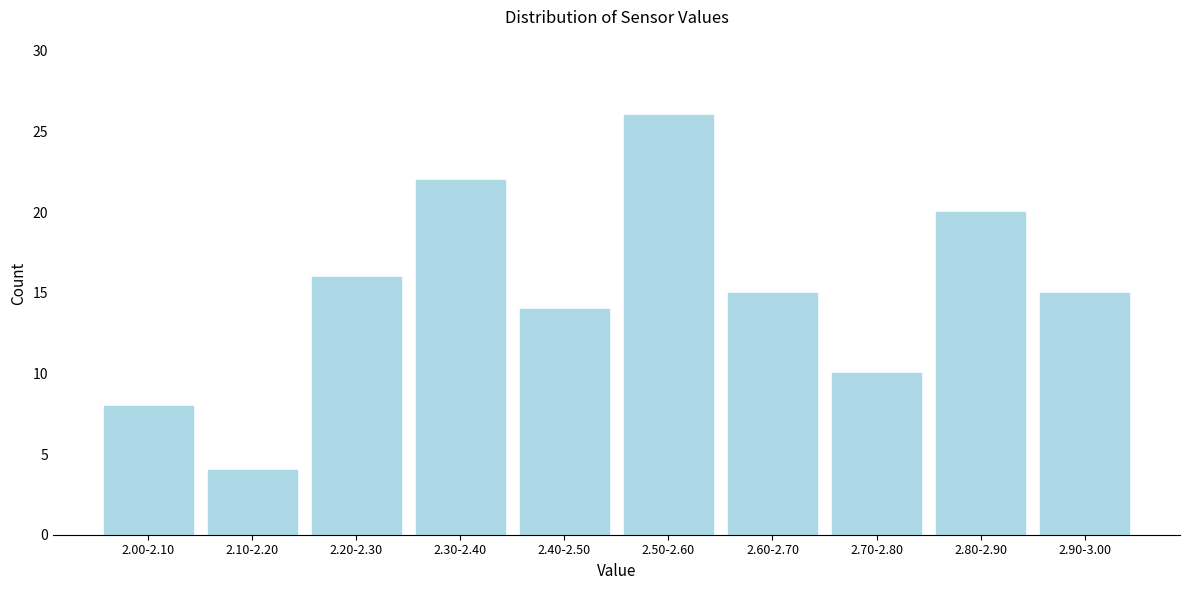

Reading right to left, what are all the values shown in this chart?

15	20	10	15	26	14	22	16	4	8